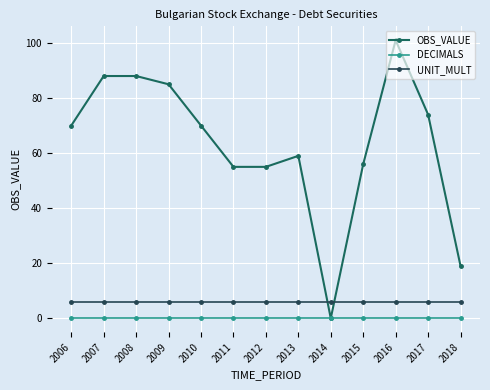

True or false: UNIT_MULT and DECIMALS intersect in this chart.

False